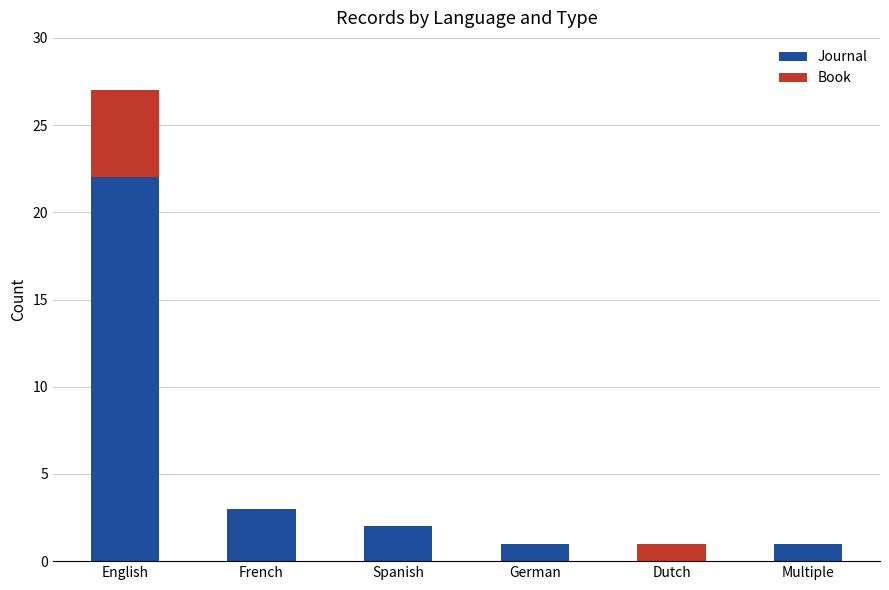

The value of Journal at Dutch is -10. True or false?

False